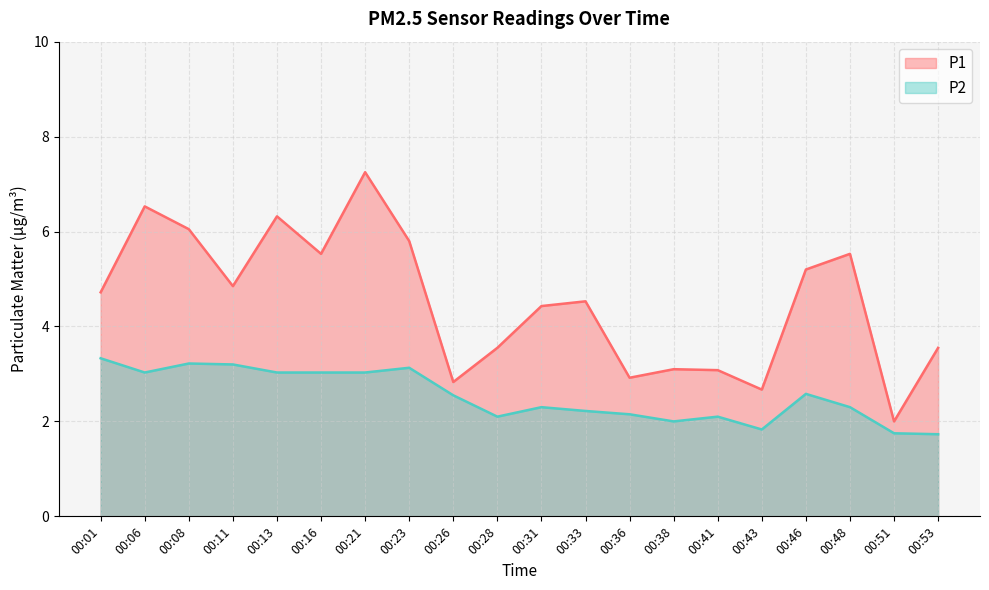

Which has a higher value, 00:21 or 00:28?

00:21